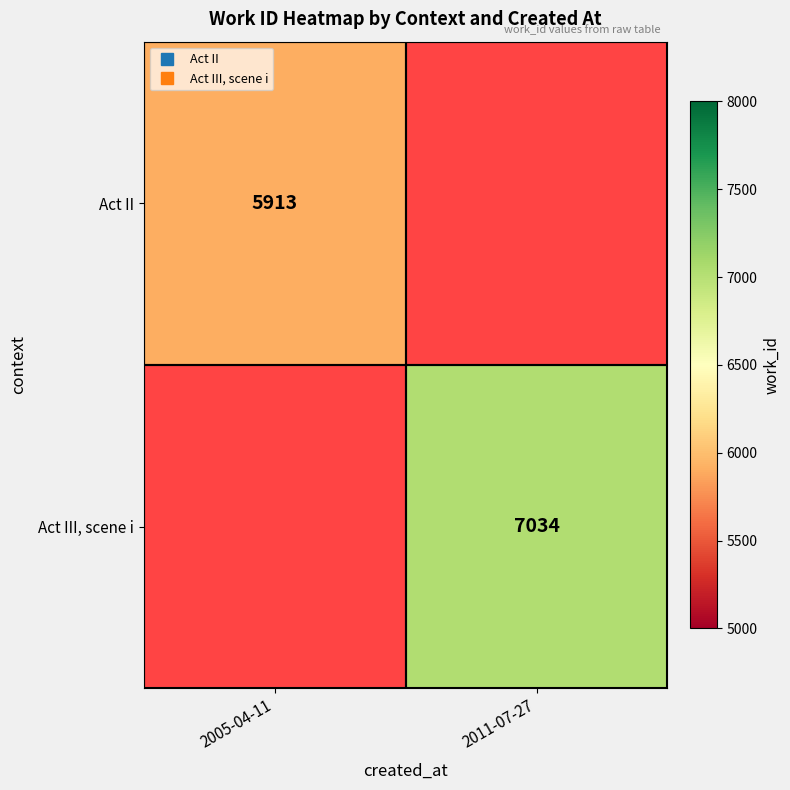

Which label corresponds to the smallest value in the chart?

2005-04-11